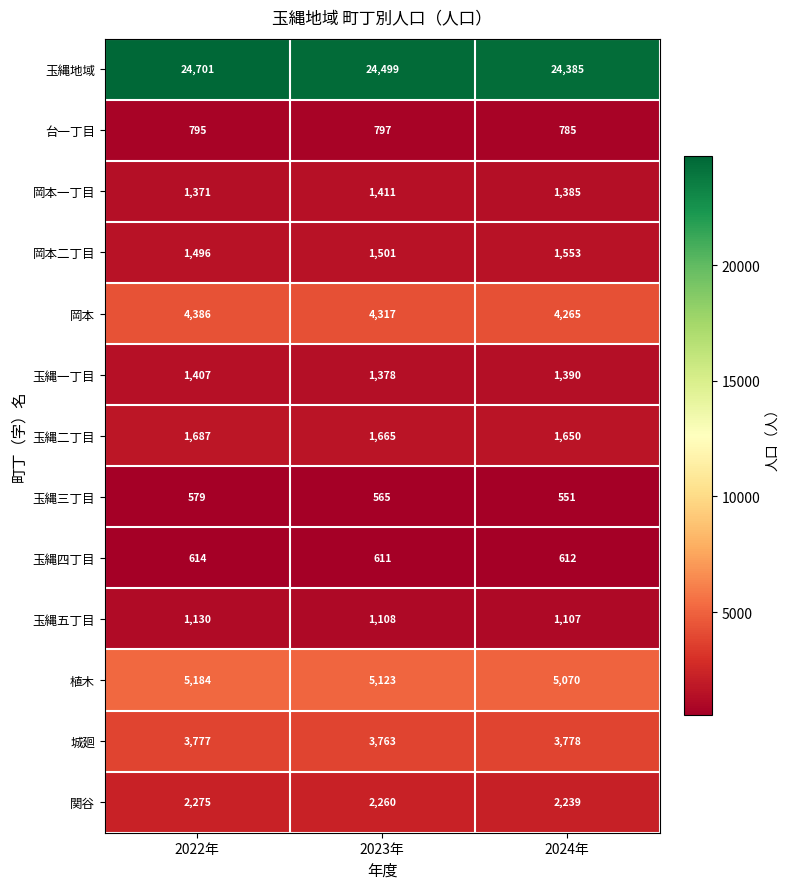

How many data points does each series have?

3